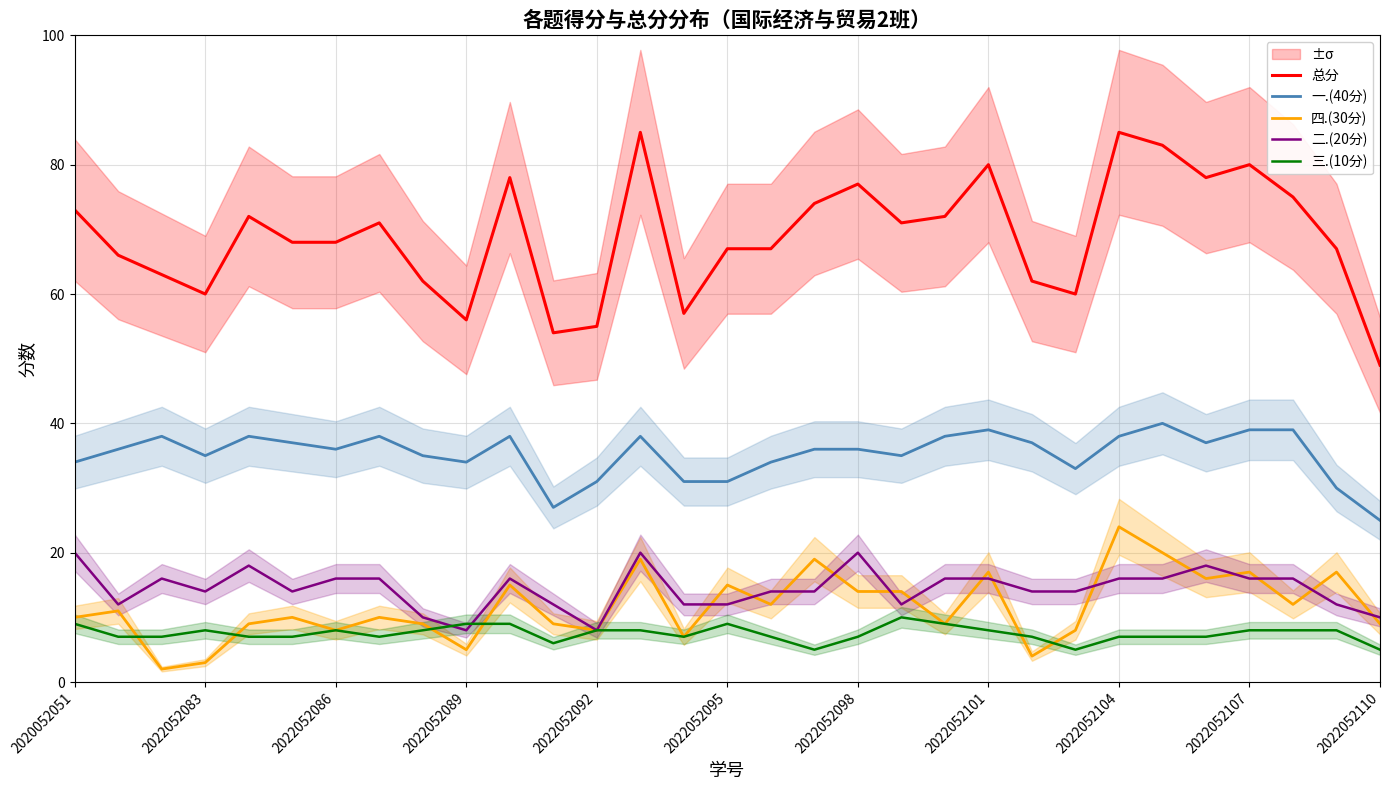

True or false: 一.(40分) has a value of 36 at 2022052098.

True